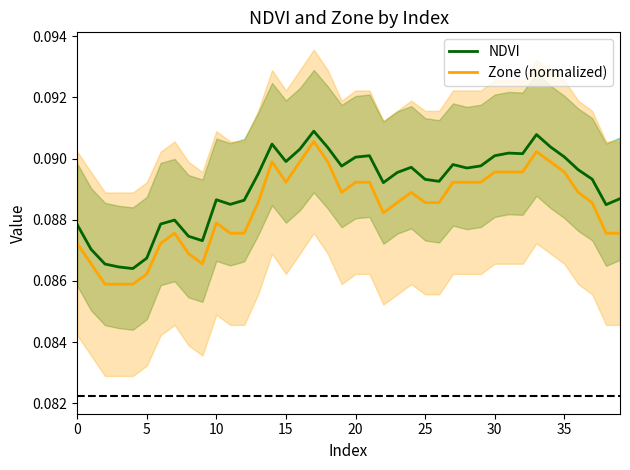

How many interior local valleys does the Zone (normalized) series have?

4